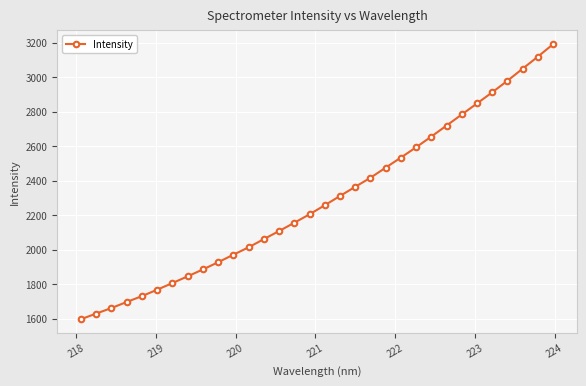

What is the value of the 10th point from the left?

1926.8